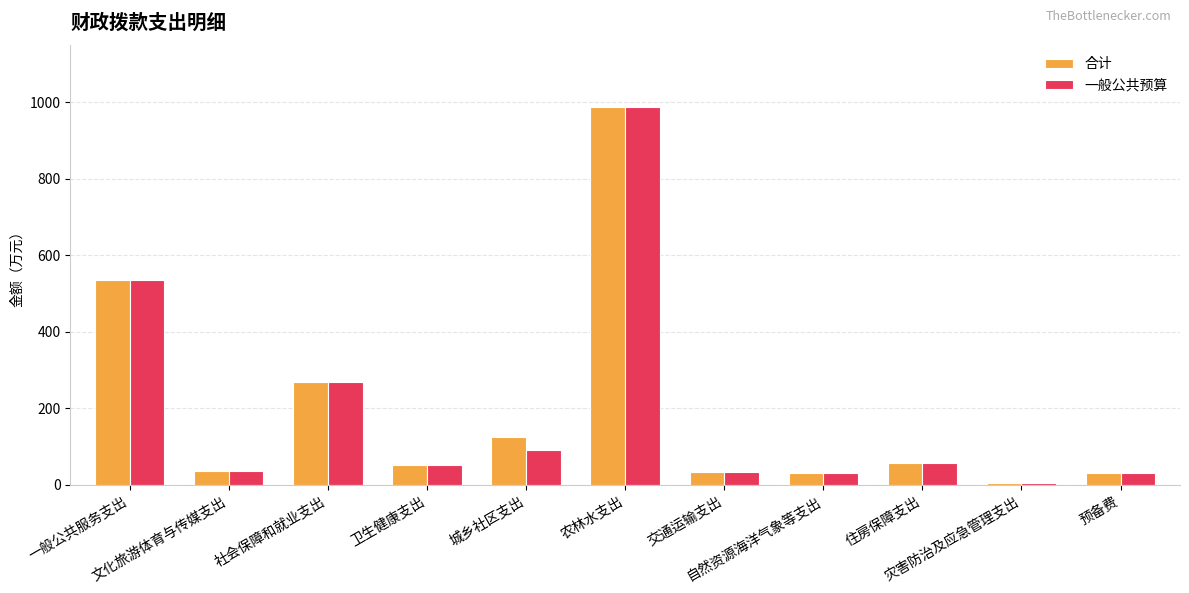

What position from the left is 自然资源海洋气象等支出?

8